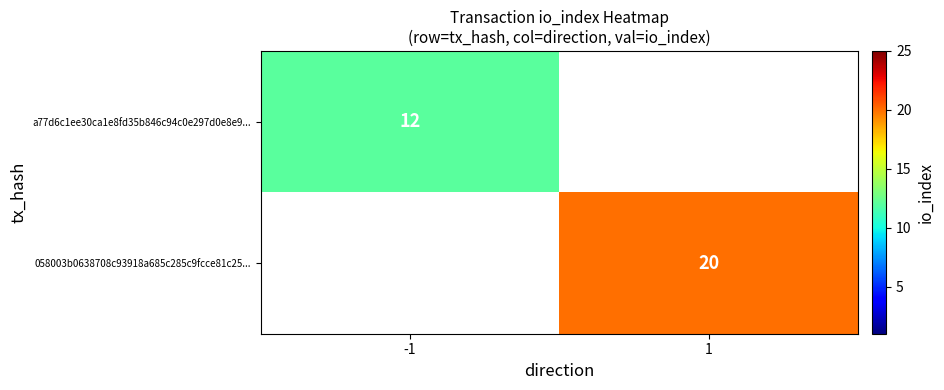

What is the greatest value displayed?

20.0